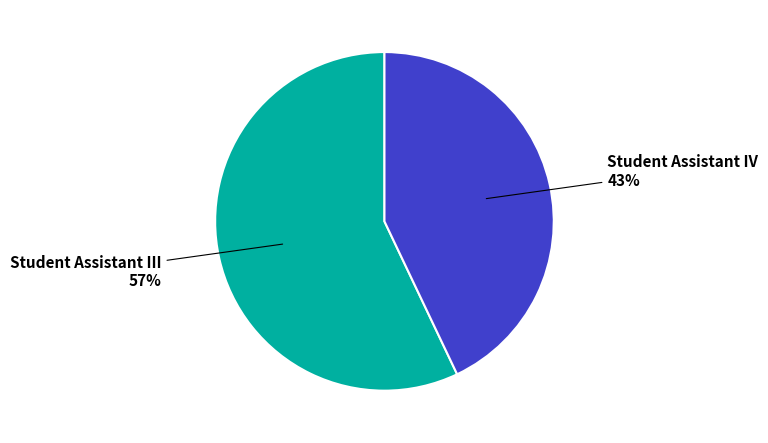

How many segments does this pie chart have?

2